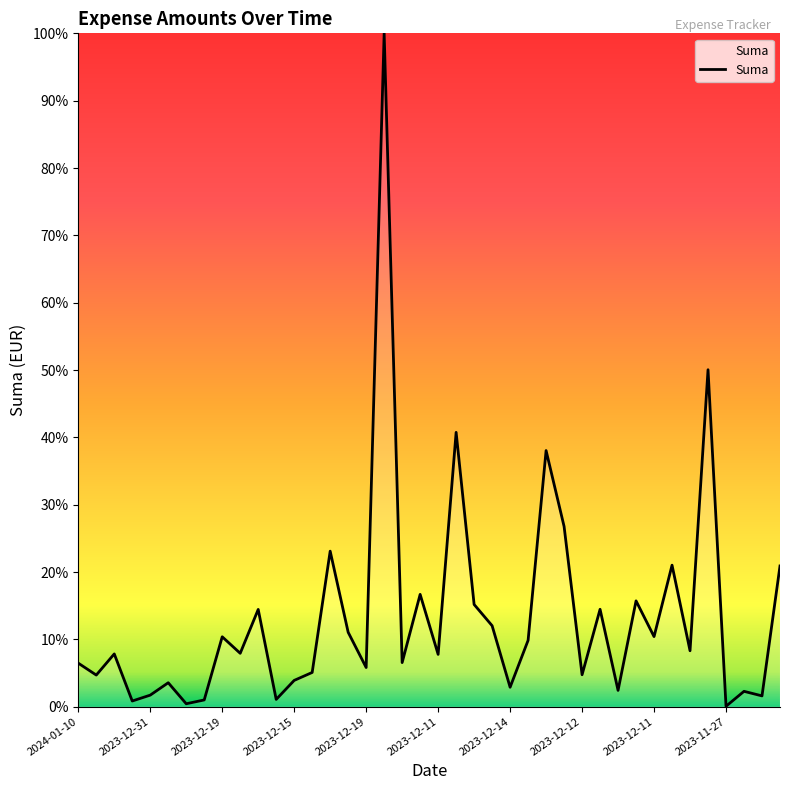

What is the greatest value displayed?

100.0